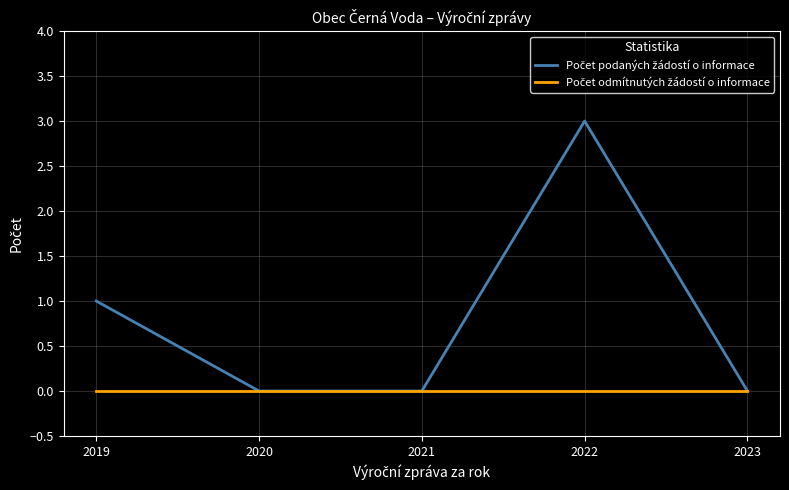

What is the spread (max minus min) of values at 2022?

3